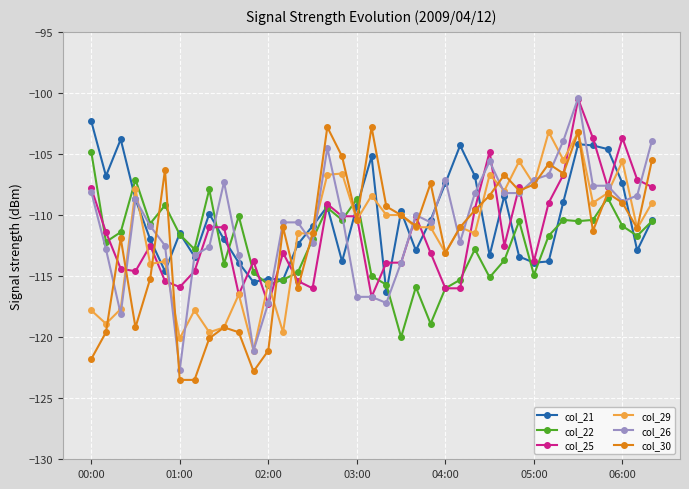

What is the highest value of the col_22 series?

-104.8